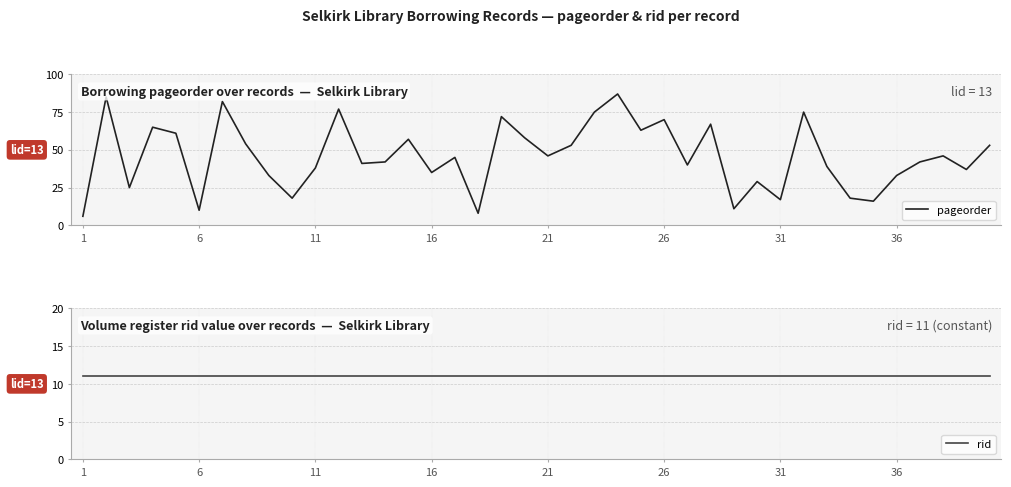

Which category has the lowest value in the rid series?

1